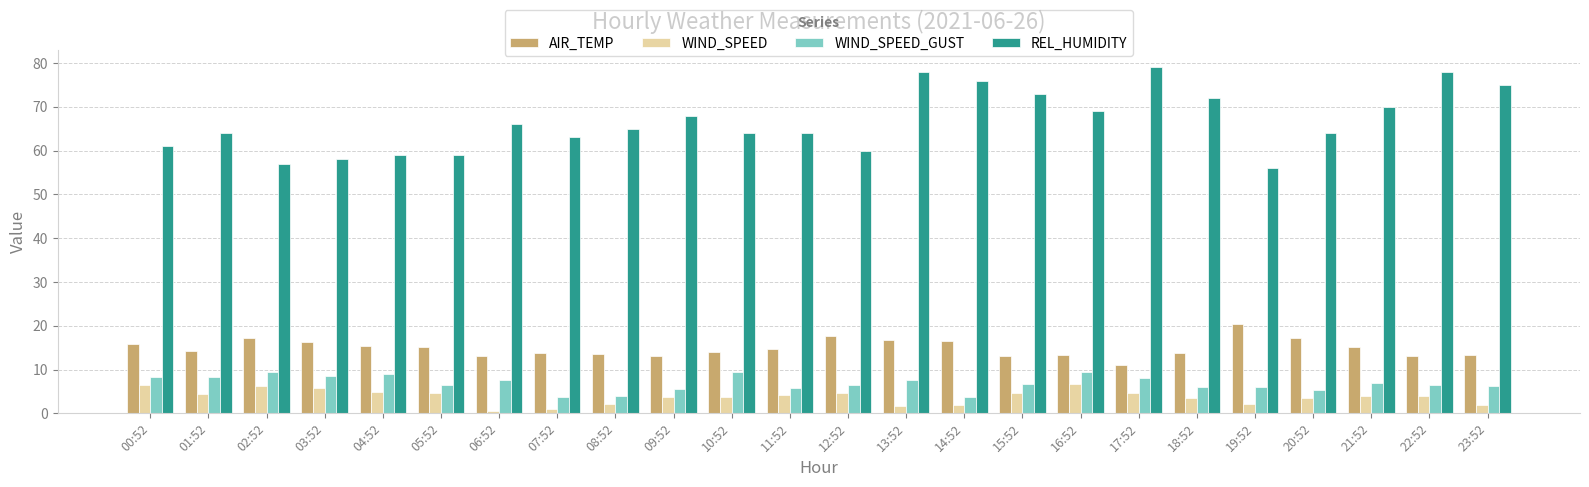

What is the sum of the AIR_TEMP values at 09:52 and 21:52?

28.2